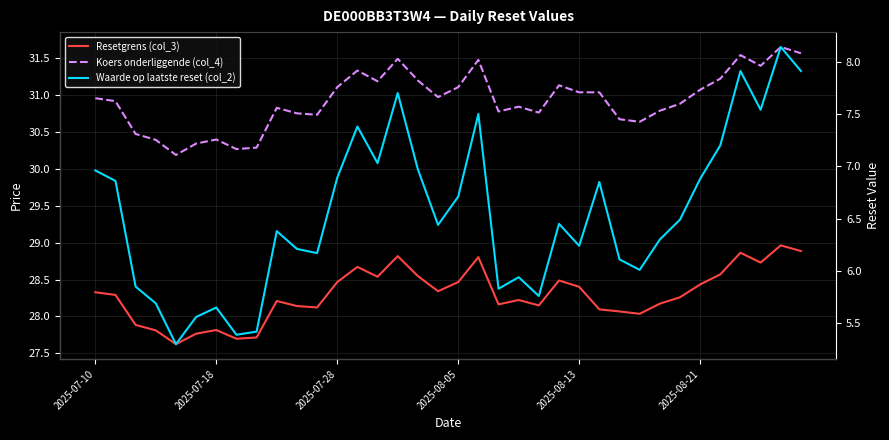

What is the difference between the maximum and minimum values in the Koers onderliggende (col_4) series?

1.5